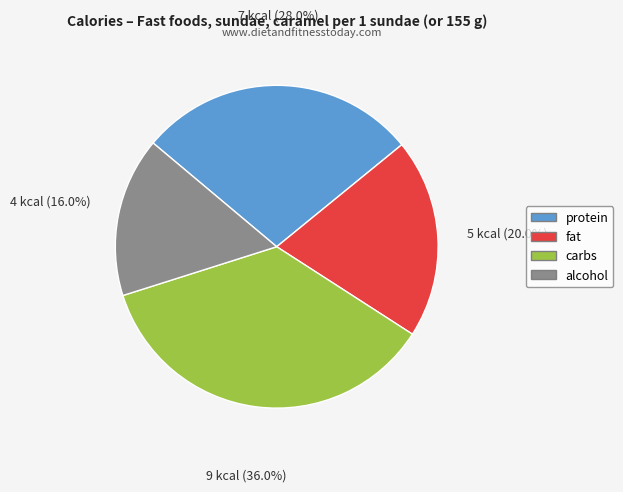

What is the ratio of the value at fat to the value at protein?

0.7